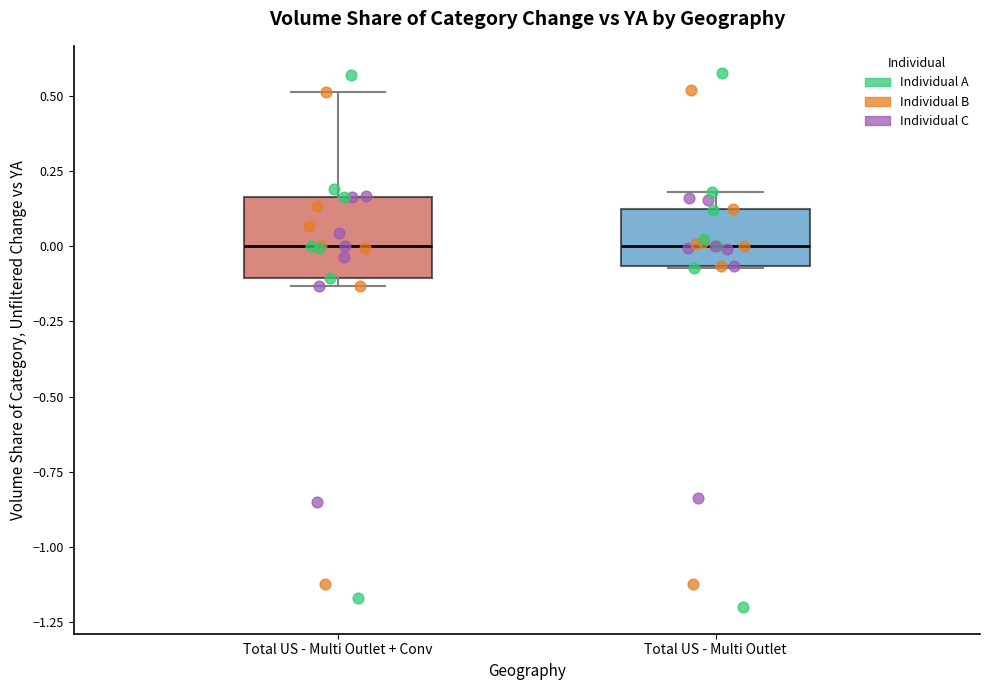

Which box is the tallest, from its lower edge to its upper edge?

Total US - Multi Outlet + Conv